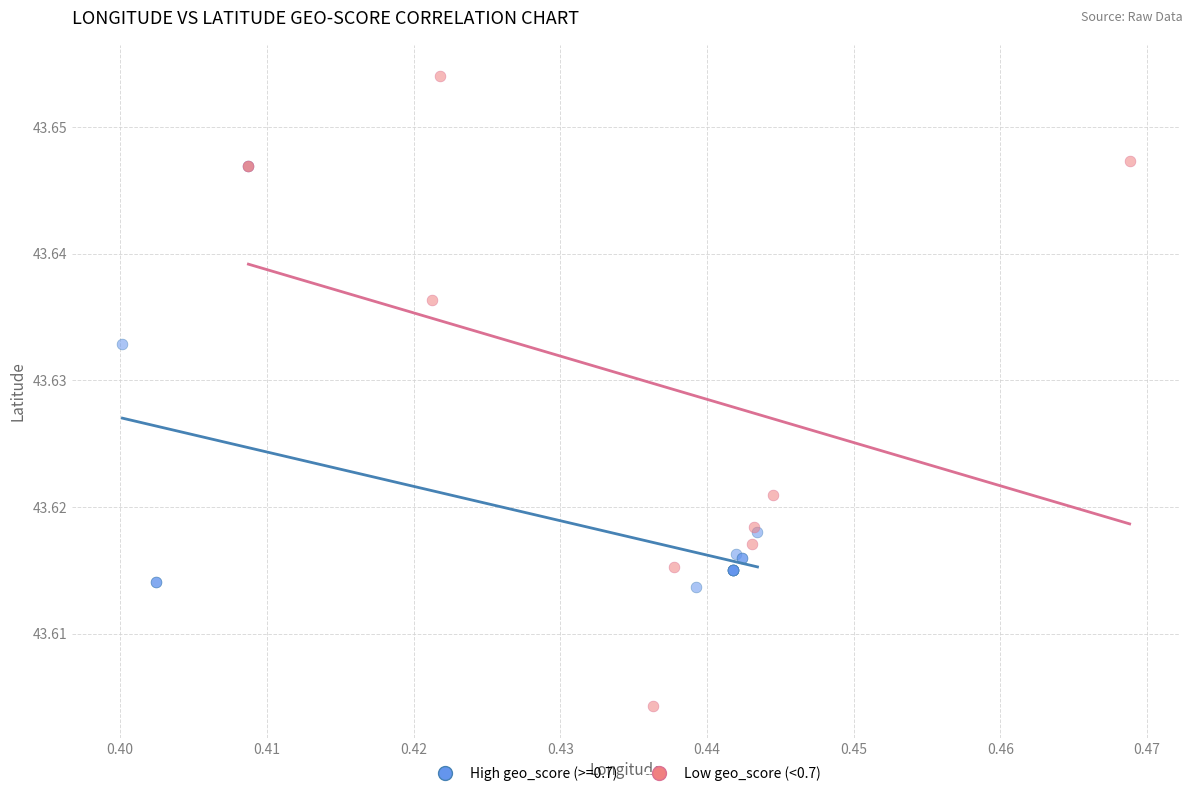

Which series contains the highest Y value?

Low geo_score (<0.7)